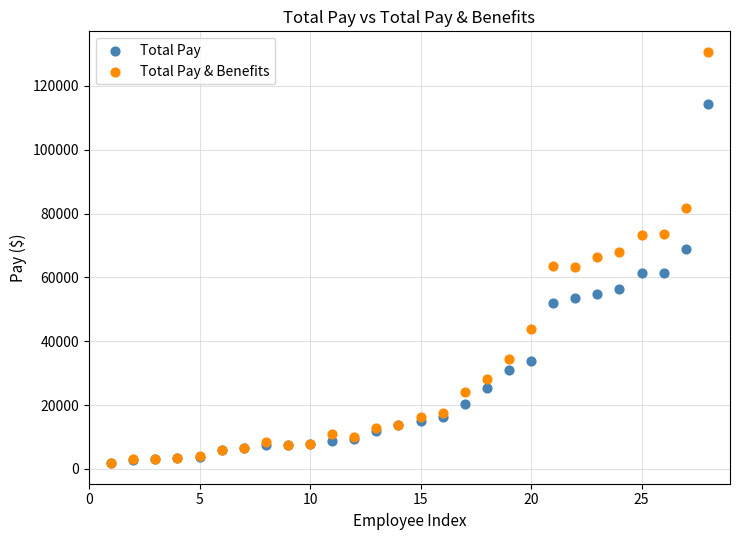

Which series has the largest Y range (max minus min)?

Total Pay & Benefits